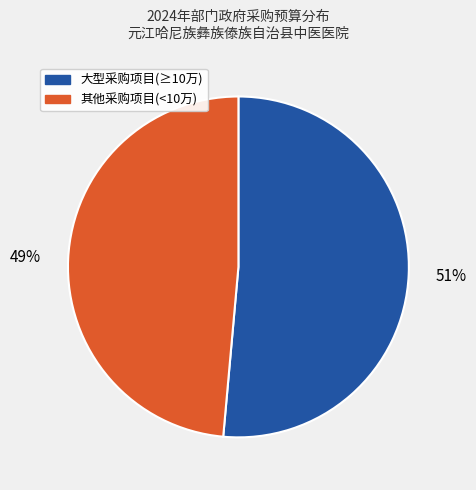

What percentage is the 大型采购项目(≥10万) slice, to the nearest percent?

51%